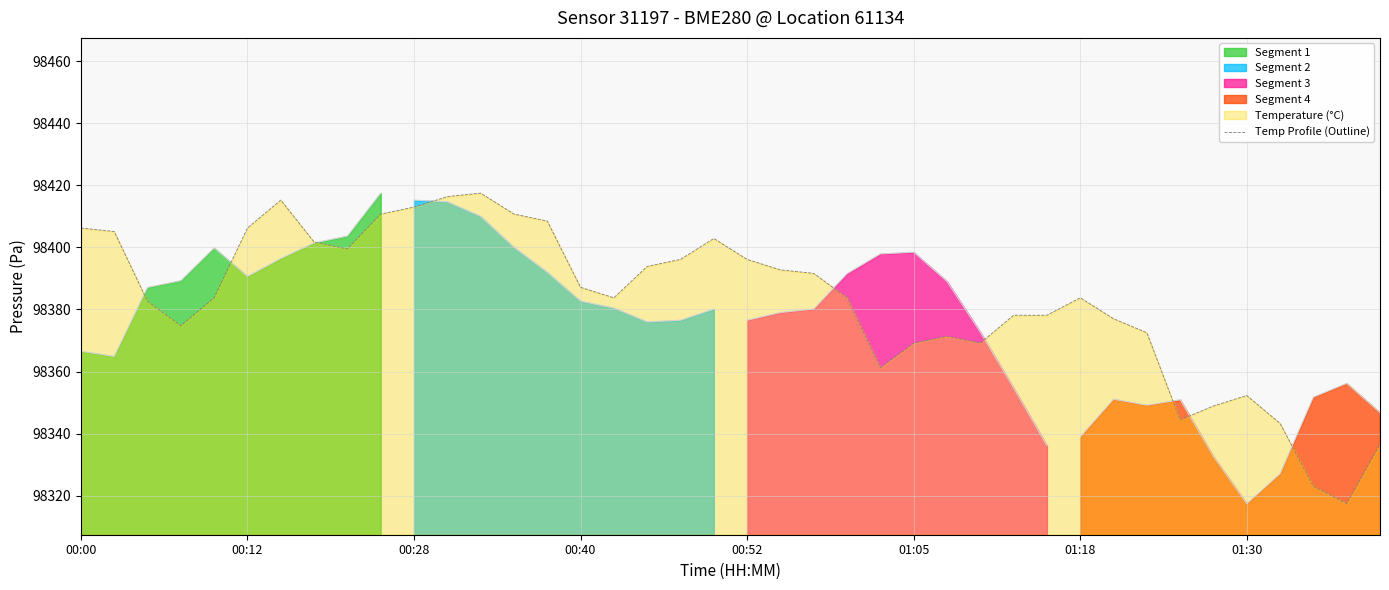

What position from the left is 16?

17